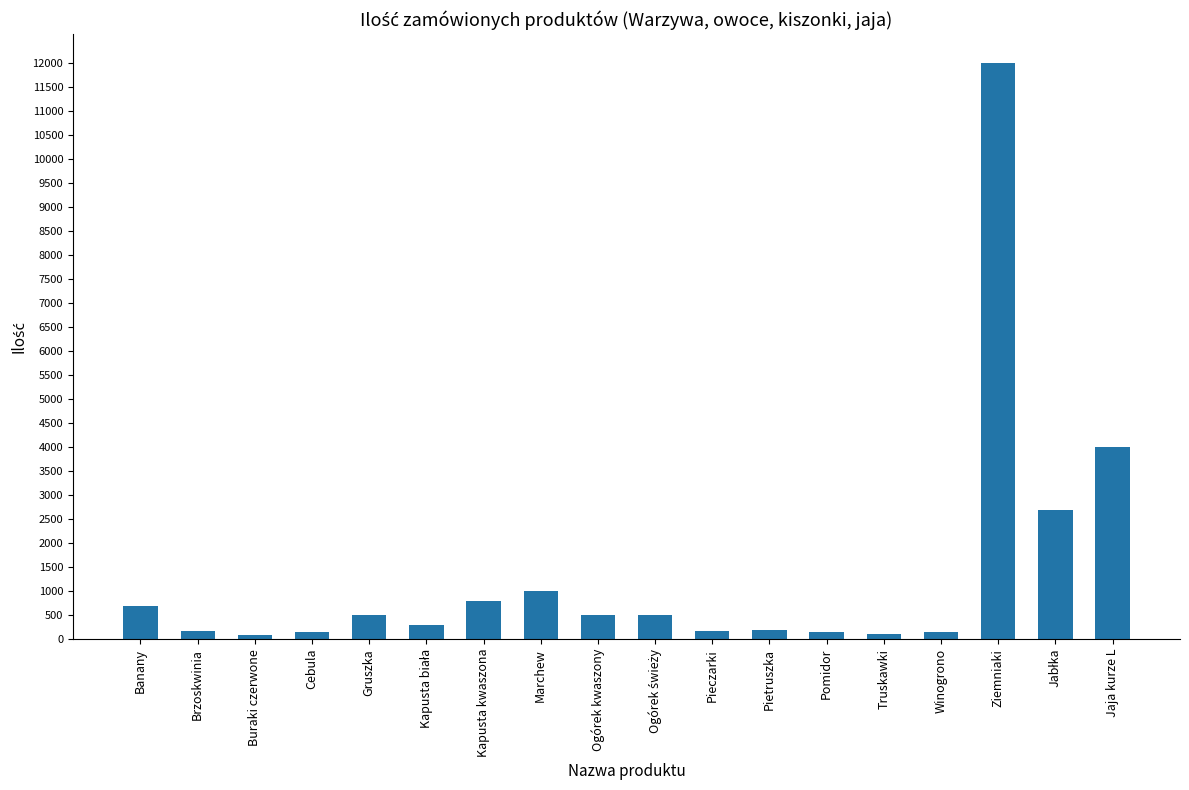

Which has a higher value, Gruszka or Jaja kurze L?

Jaja kurze L